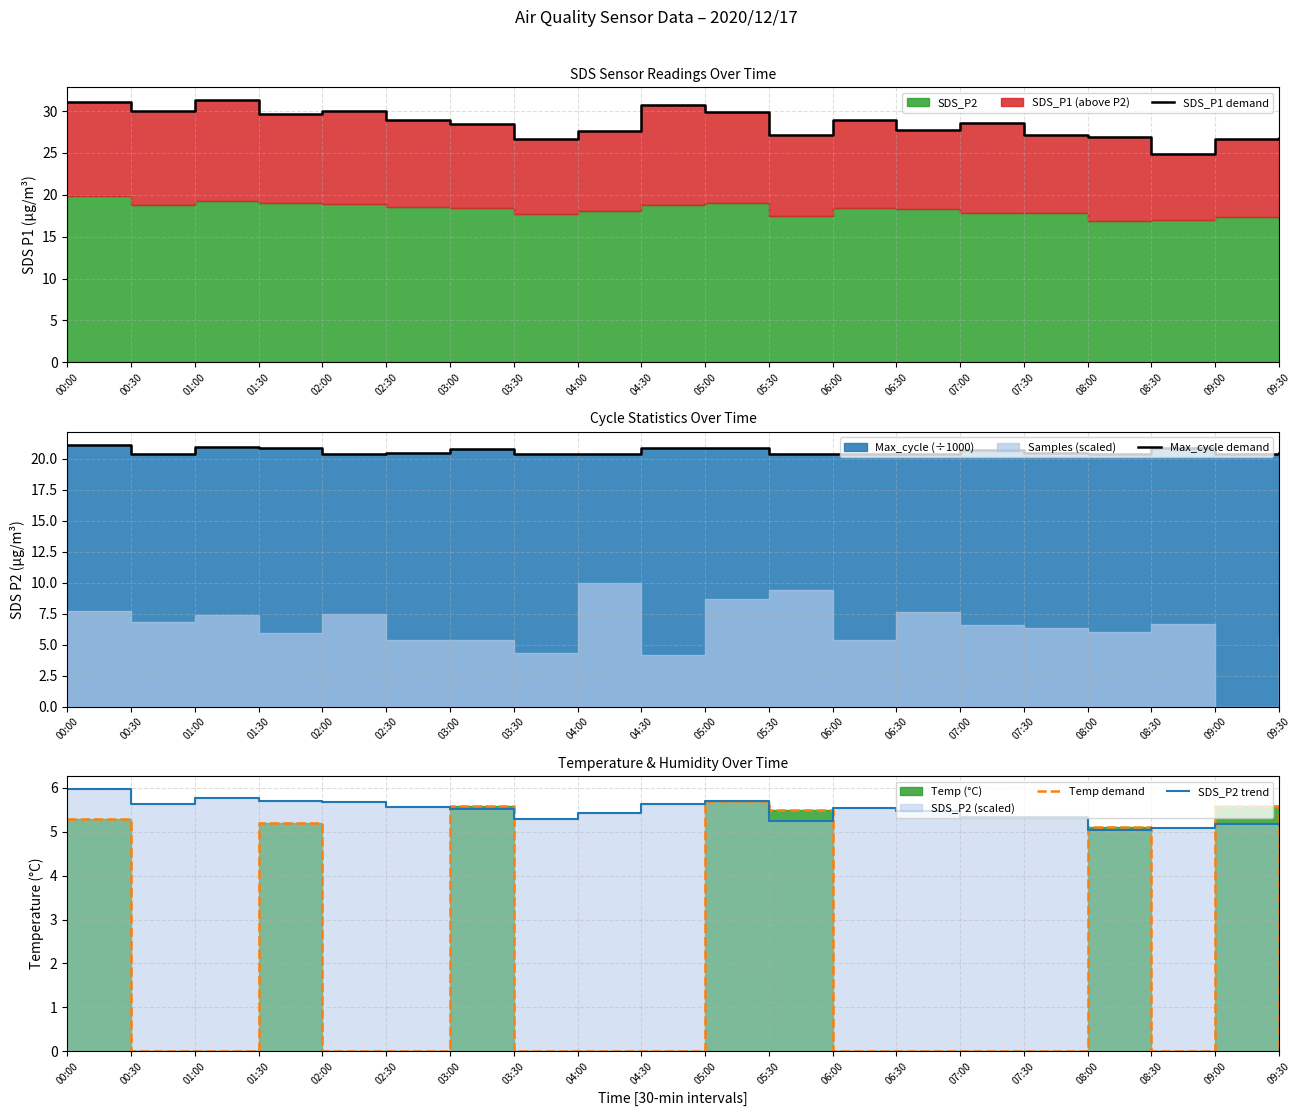

Which label corresponds to the smallest value in the chart?

00:30